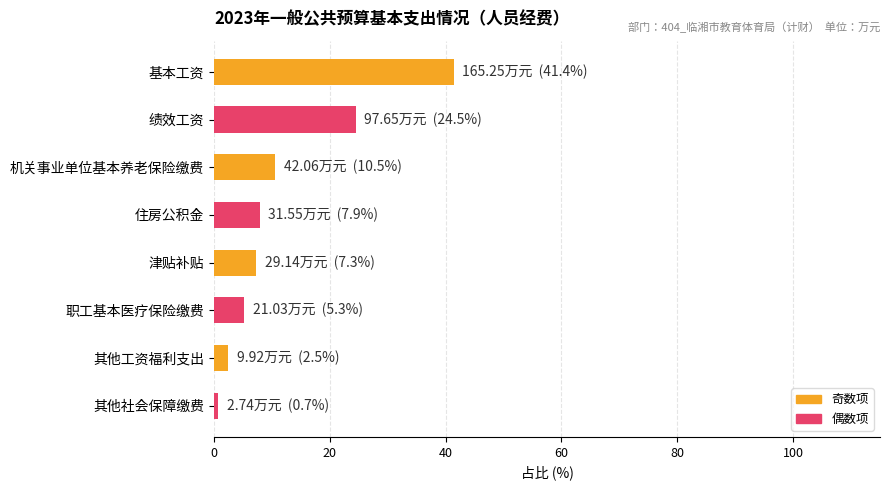

What position from the bottom is 基本工资?

8